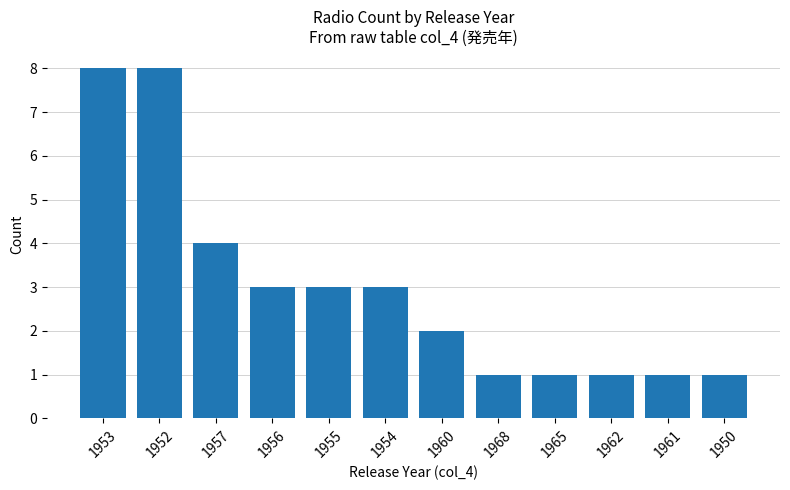

What is the change in value from 1952 to 1954?

-5